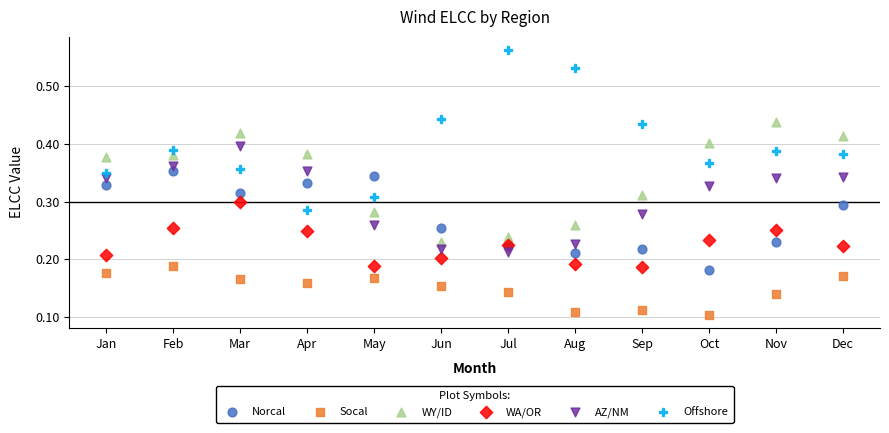

Which series contains the highest Y value?

Offshore